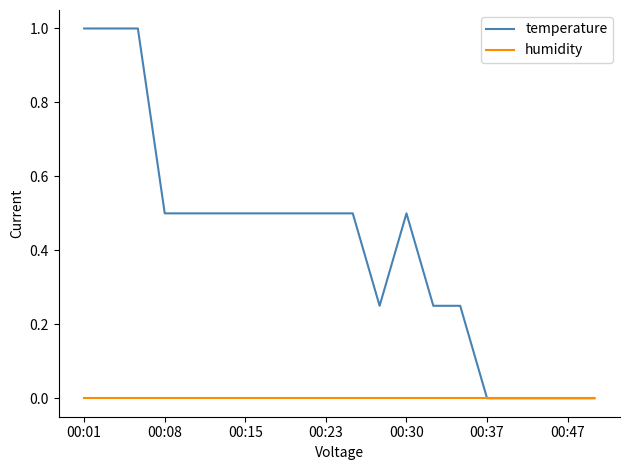

Does the chart have visible grid lines?

No